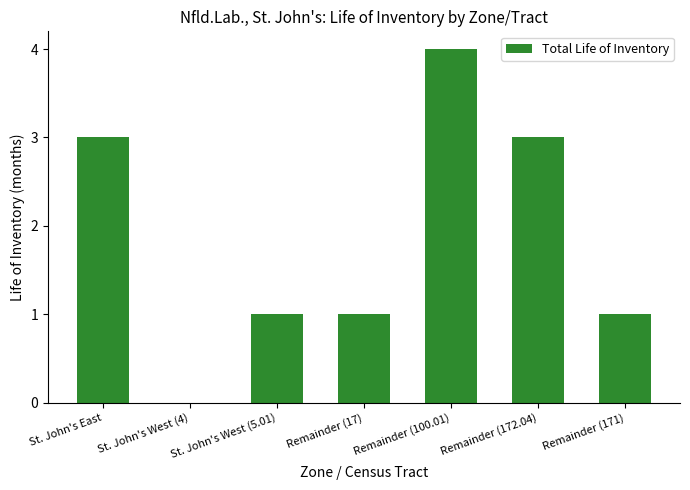

Which label corresponds to the largest value in the chart?

Remainder (100.01)